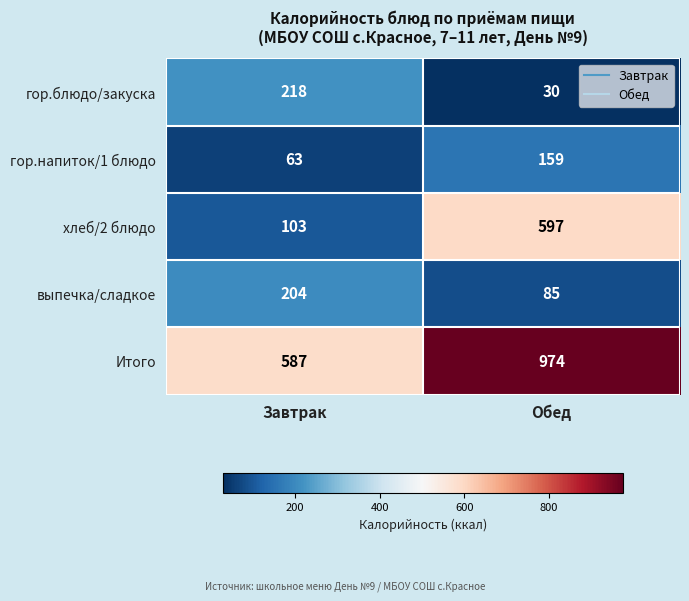

Which category has the highest value across all series?

Обед